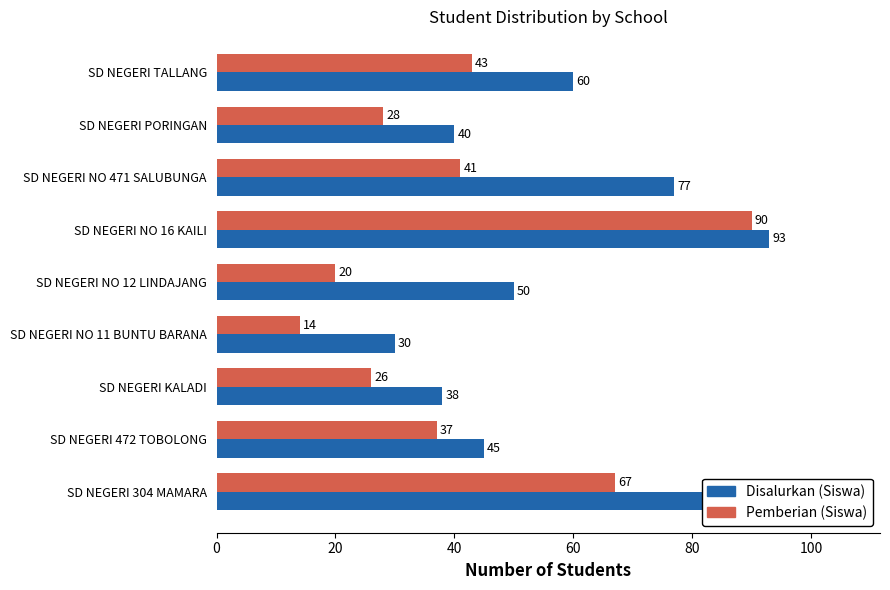

At SD NEGERI PORINGAN, list the series in order from largest to smallest.

Disalurkan (Siswa), Pemberian (Siswa)